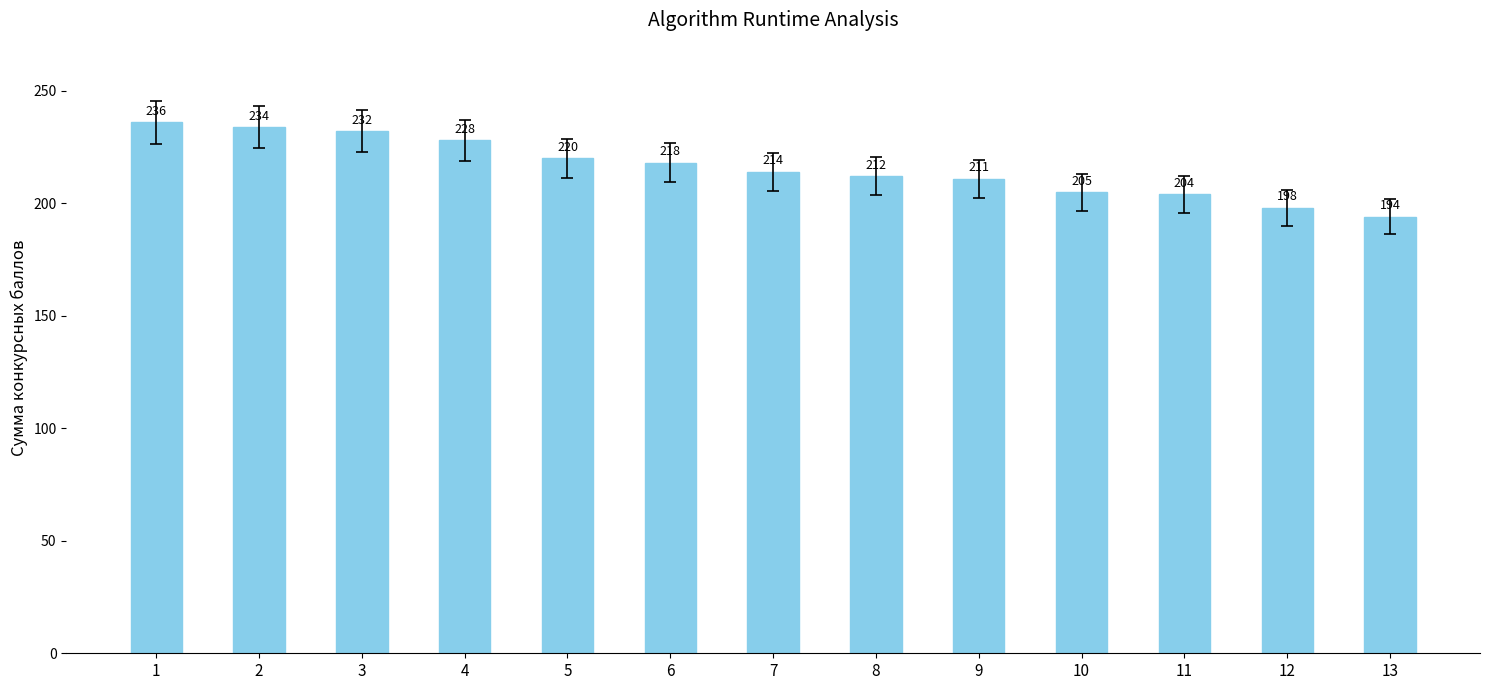

The chart shows a value of 228 at 4. True or false?

True